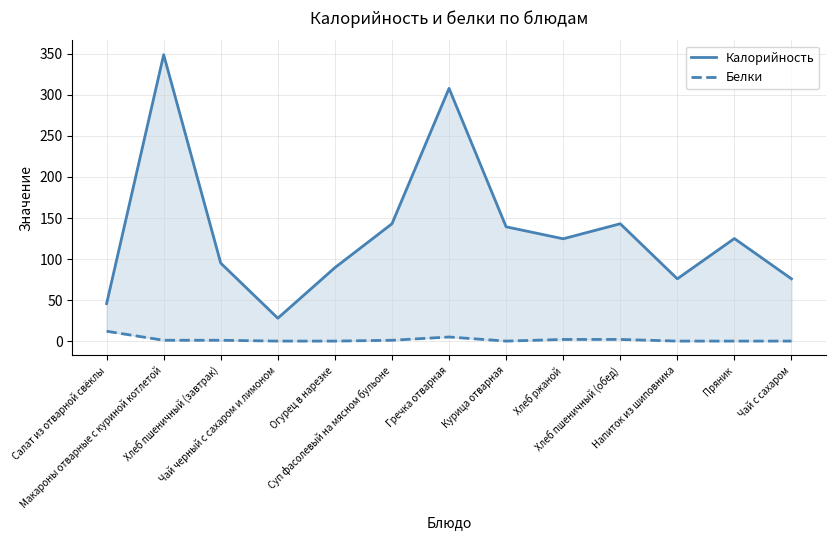

Reading left to right, list all the values displayed in this chart.

Калорийность: Салат из отварной свёклы=45.7	Макароны отварные с куриной котлетой=349.0	Хлеб пшеничный (завтрак)=95.0	Чай черный с сахаром и лимоном=27.9	Огурец в нарезке=89.5	Суп фасолевый на мясном бульоне=143.0	Гречка отварная=308.0	Курица отварная=139.3	Хлеб ржаной=124.7	Хлеб пшеничный (обед)=143.0	Напиток из шиповника=75.9	Пряник=125.0	Чай с сахаром=75.9
Белки: Салат из отварной свёклы=12.0	Макароны отварные с куриной котлетой=1.0	Хлеб пшеничный (завтрак)=1.0	Чай черный с сахаром и лимоном=0.0	Огурец в нарезке=0.0	Суп фасолевый на мясном бульоне=1.0	Гречка отварная=5.0	Курица отварная=0.0	Хлеб ржаной=2.0	Хлеб пшеничный (обед)=2.0	Напиток из шиповника=0.0	Пряник=0.0	Чай с сахаром=0.0